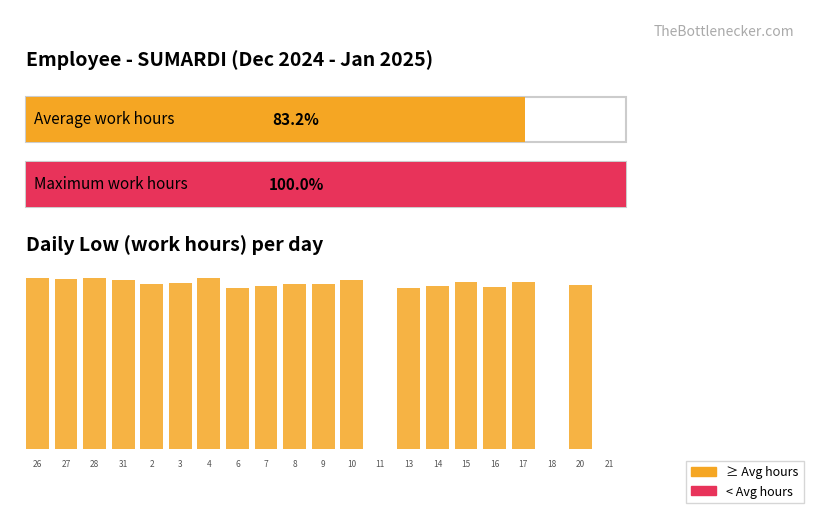

Count the number of values greater than 8.

18